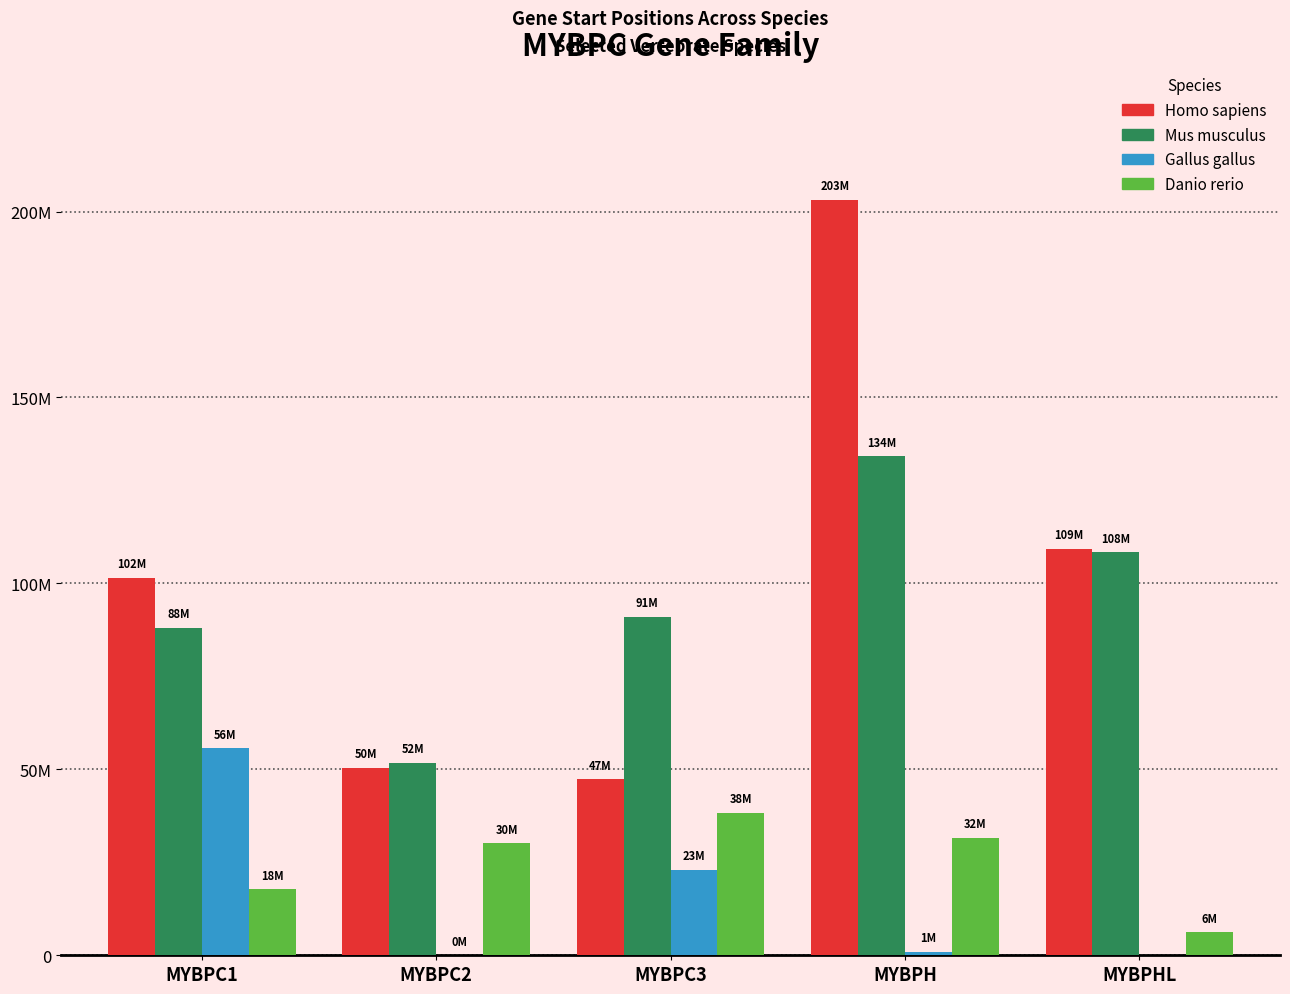

The Homo sapiens series shows 14284604 at MYBPC3. True or false?

False